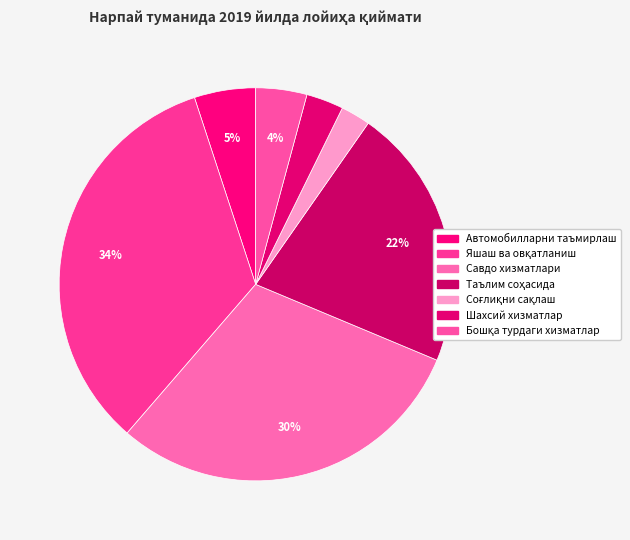

To the nearest percent, what percentage of the pie is Савдо хизматлари?

30%